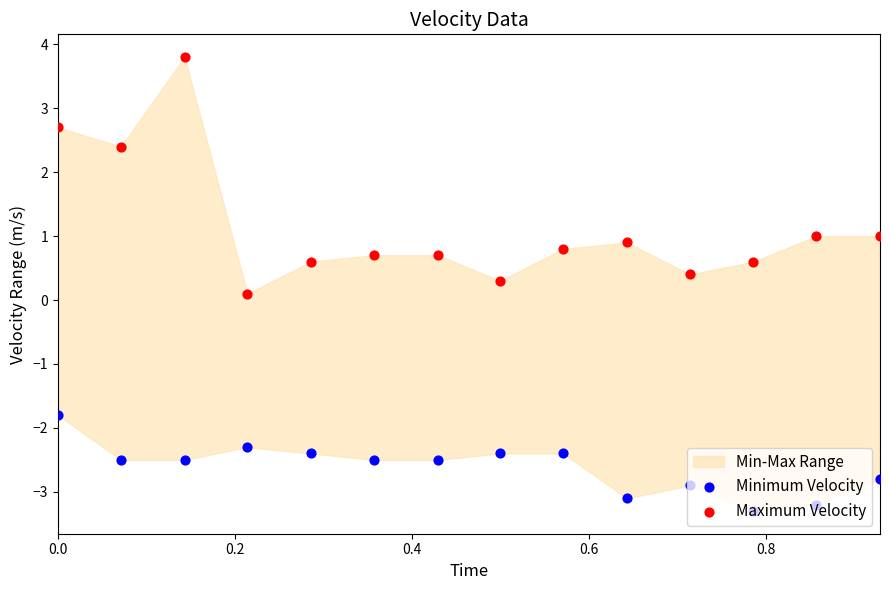

Which series has the largest Y range (max minus min)?

Maximum Velocity